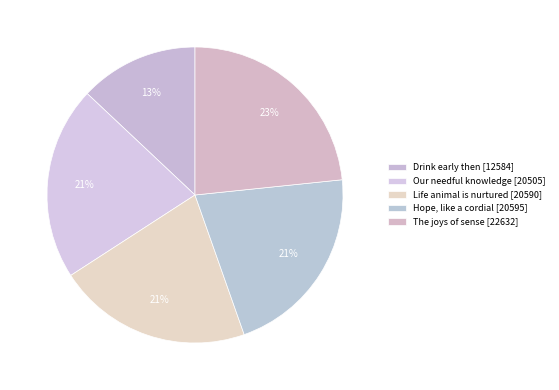

To the nearest percent, what percentage of the pie is The joys of sense [22632]?

23%